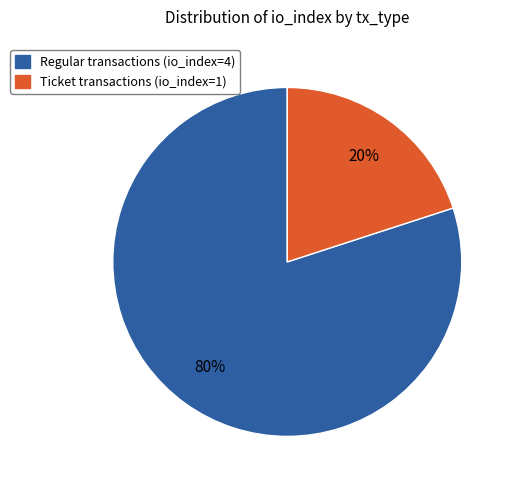

Is there any slice that represents more than half of the pie?

Yes